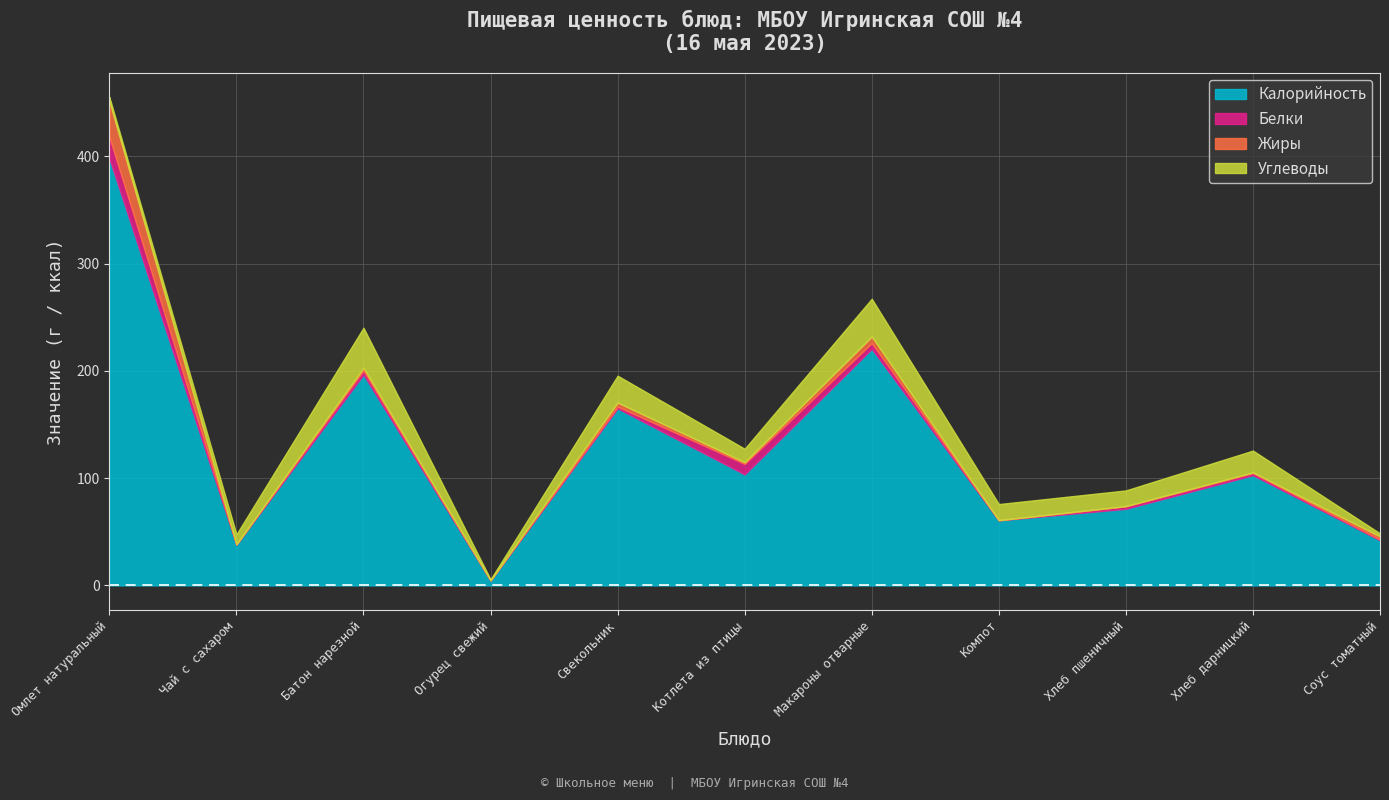

Reading left to right, transcribe all the data shown in this chart.

Калорийность: Омлет натуральный=398.0	Чай с сахаром=38.0	Батон нарезной=196.5	Огурец свежий=4.5	Свекольник=165.0	Котлета из птицы=103.5	Макароны отварные=220.5	Компот=60.6	Хлеб пшеничный=71.4	Хлеб дарницкий=102.7	Соус томатный=42.0
Белки: Омлет натуральный=20.0	Чай с сахаром=0.2	Батон нарезной=3.8	Огурец свежий=0.2	Свекольник=1.6	Котлета из птицы=9.8	Макароны отварные=5.2	Компот=0.2	Хлеб пшеничный=2.3	Хлеб дарницкий=2.0	Соус томатный=0.8
Жиры: Омлет натуральный=33.4	Чай с сахаром=0.1	Батон нарезной=2.5	Огурец свежий=0.0	Свекольник=3.8	Котлета из птицы=1.5	Макароны отварные=6.2	Компот=0.0	Хлеб пшеничный=0.2	Хлеб дарницкий=0.6	Соус томатный=2.9
Углеводы: Омлет натуральный=3.8	Чай с сахаром=9.3	Батон нарезной=37.4	Огурец свежий=0.8	Свекольник=25.0	Котлета из птицы=12.6	Макароны отварные=35.2	Компот=15.0	Хлеб пшеничный=14.6	Хлеб дарницкий=20.4	Соус томатный=2.8